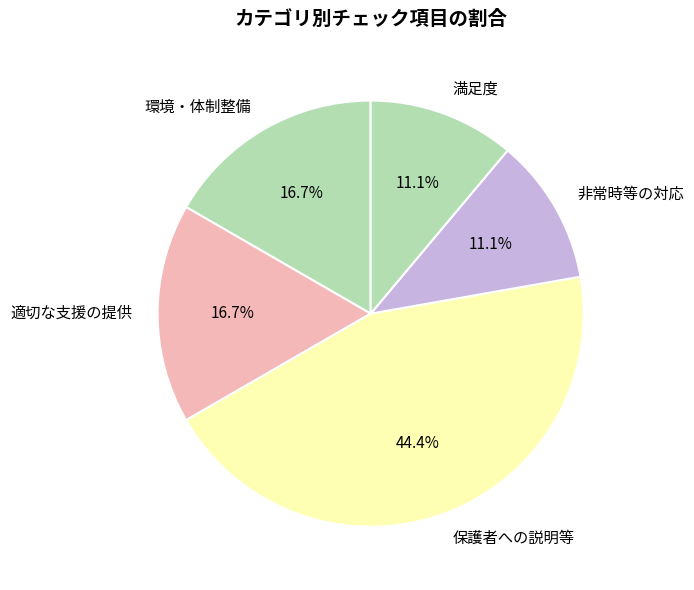

The 非常時等の対応 slice represents 11% of the pie. True or false?

True